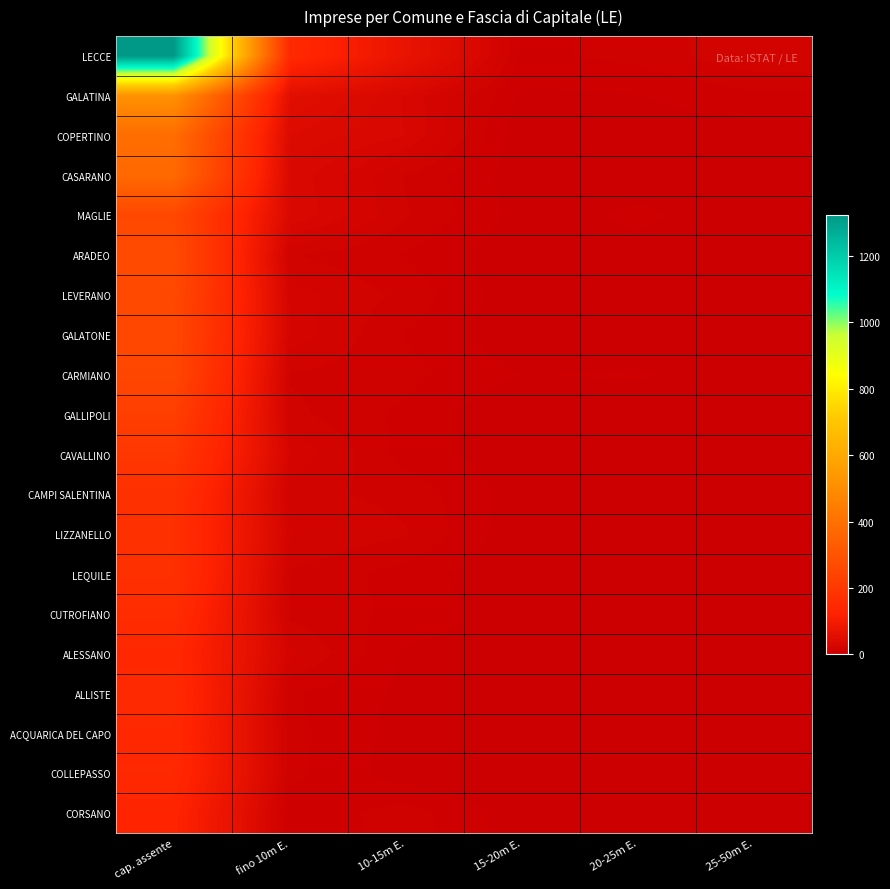

Reading left to right, what are all the values shown in this chart?

LECCE: cap. assente=1324	fino 10m E.=149	10-15m E.=70	15-20m E.=9	20-25m E.=12	25-50m E.=20
GALATINA: cap. assente=518	fino 10m E.=54	10-15m E.=30	15-20m E.=4	20-25m E.=5	25-50m E.=9
COPERTINO: cap. assente=387	fino 10m E.=41	10-15m E.=31	15-20m E.=1	20-25m E.=2	25-50m E.=3
CASARANO: cap. assente=373	fino 10m E.=35	10-15m E.=15	15-20m E.=2	20-25m E.=3	25-50m E.=4
MAGLIE: cap. assente=258	fino 10m E.=36	10-15m E.=16	15-20m E.=3	20-25m E.=6	25-50m E.=3
ARADEO: cap. assente=267	fino 10m E.=16	10-15m E.=10	15-20m E.=1	20-25m E.=4	25-50m E.=0
LEVERANO: cap. assente=261	fino 10m E.=23	10-15m E.=14	15-20m E.=1	20-25m E.=0	25-50m E.=4
GALATONE: cap. assente=256	fino 10m E.=24	10-15m E.=10	15-20m E.=1	20-25m E.=0	25-50m E.=0
CARMIANO: cap. assente=253	fino 10m E.=15	10-15m E.=12	15-20m E.=5	20-25m E.=6	25-50m E.=1
GALLIPOLI: cap. assente=222	fino 10m E.=17	10-15m E.=9	15-20m E.=0	20-25m E.=0	25-50m E.=1
CAVALLINO: cap. assente=196	fino 10m E.=25	10-15m E.=8	15-20m E.=2	20-25m E.=1	25-50m E.=5
CAMPI SALENTINA: cap. assente=173	fino 10m E.=17	10-15m E.=14	15-20m E.=2	20-25m E.=0	25-50m E.=4
LIZZANELLO: cap. assente=171	fino 10m E.=21	10-15m E.=16	15-20m E.=1	20-25m E.=0	25-50m E.=0
LEQUILE: cap. assente=172	fino 10m E.=15	10-15m E.=8	15-20m E.=0	20-25m E.=2	25-50m E.=0
CUTROFIANO: cap. assente=158	fino 10m E.=14	10-15m E.=9	15-20m E.=2	20-25m E.=2	25-50m E.=3
ALESSANO: cap. assente=142	fino 10m E.=22	10-15m E.=4	15-20m E.=3	20-25m E.=1	25-50m E.=0
ALLISTE: cap. assente=149	fino 10m E.=11	10-15m E.=4	15-20m E.=2	20-25m E.=2	25-50m E.=3
ACQUARICA DEL CAPO: cap. assente=144	fino 10m E.=12	10-15m E.=3	15-20m E.=1	20-25m E.=2	25-50m E.=1
COLLEPASSO: cap. assente=145	fino 10m E.=12	10-15m E.=2	15-20m E.=0	20-25m E.=0	25-50m E.=1
CORSANO: cap. assente=129	fino 10m E.=6	10-15m E.=13	15-20m E.=2	20-25m E.=1	25-50m E.=3